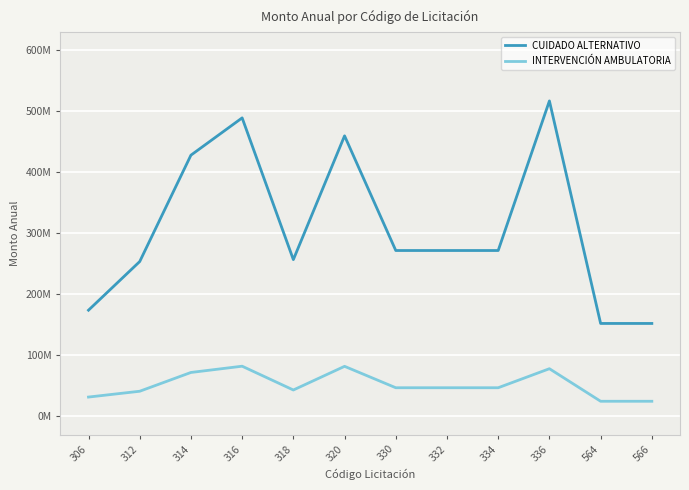

At which label does INTERVENCIÓN AMBULATORIA first exceed 46813493?

314